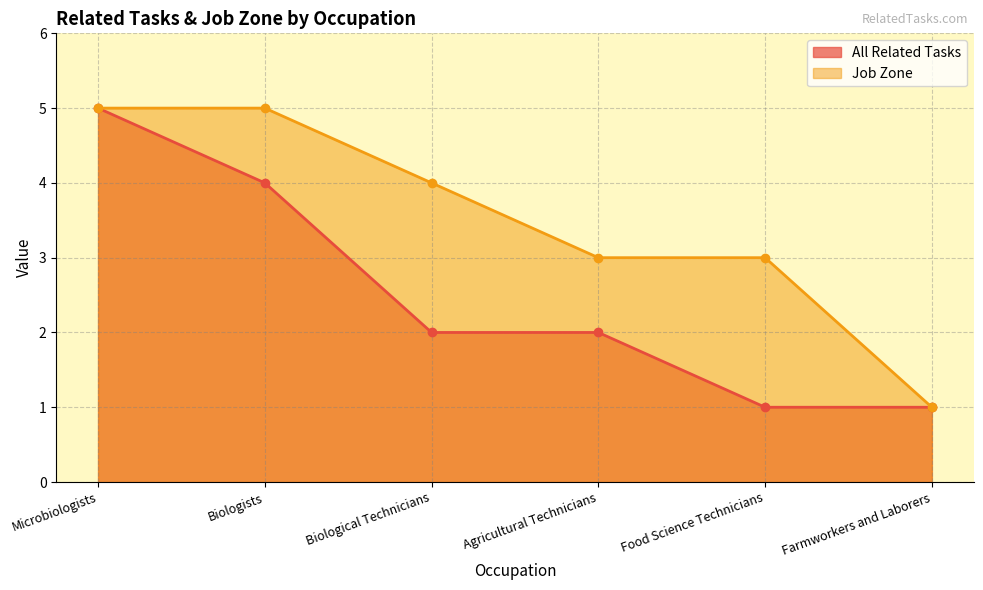

What is the greatest value displayed?

5